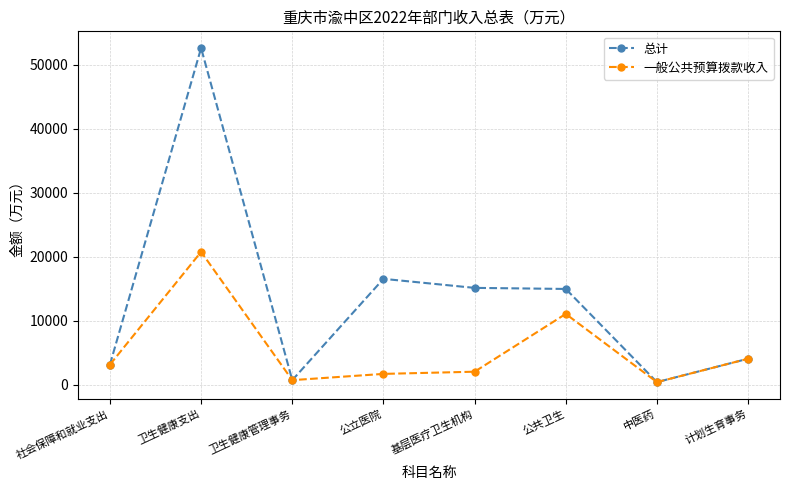

Does the chart display data point markers on the line(s)?

Yes